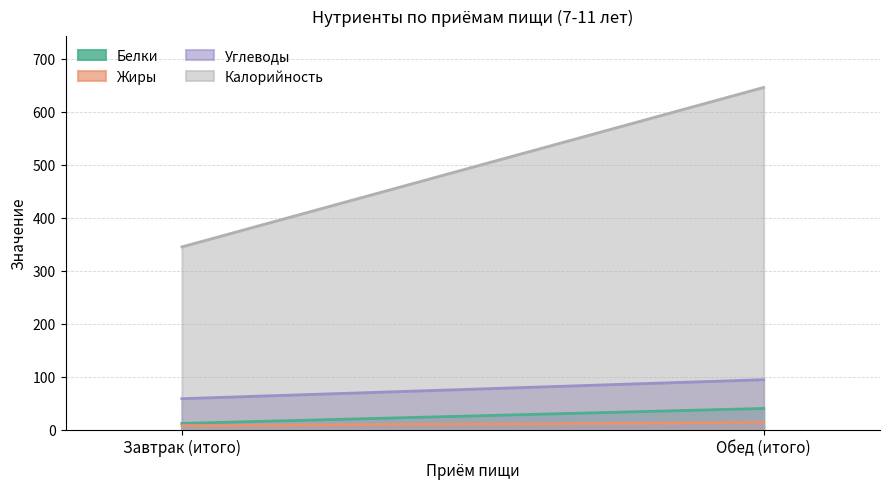

Is it true that Белки equals 7.5 at Завтрак (итого)?

False